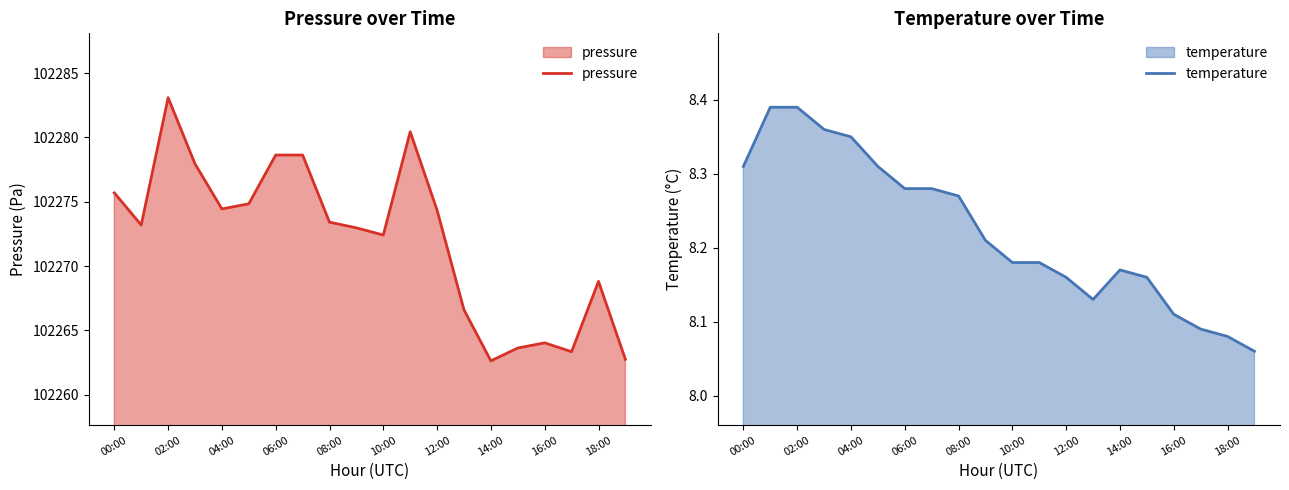

Is it true that pressure equals 102275.7 at 00:00?

True